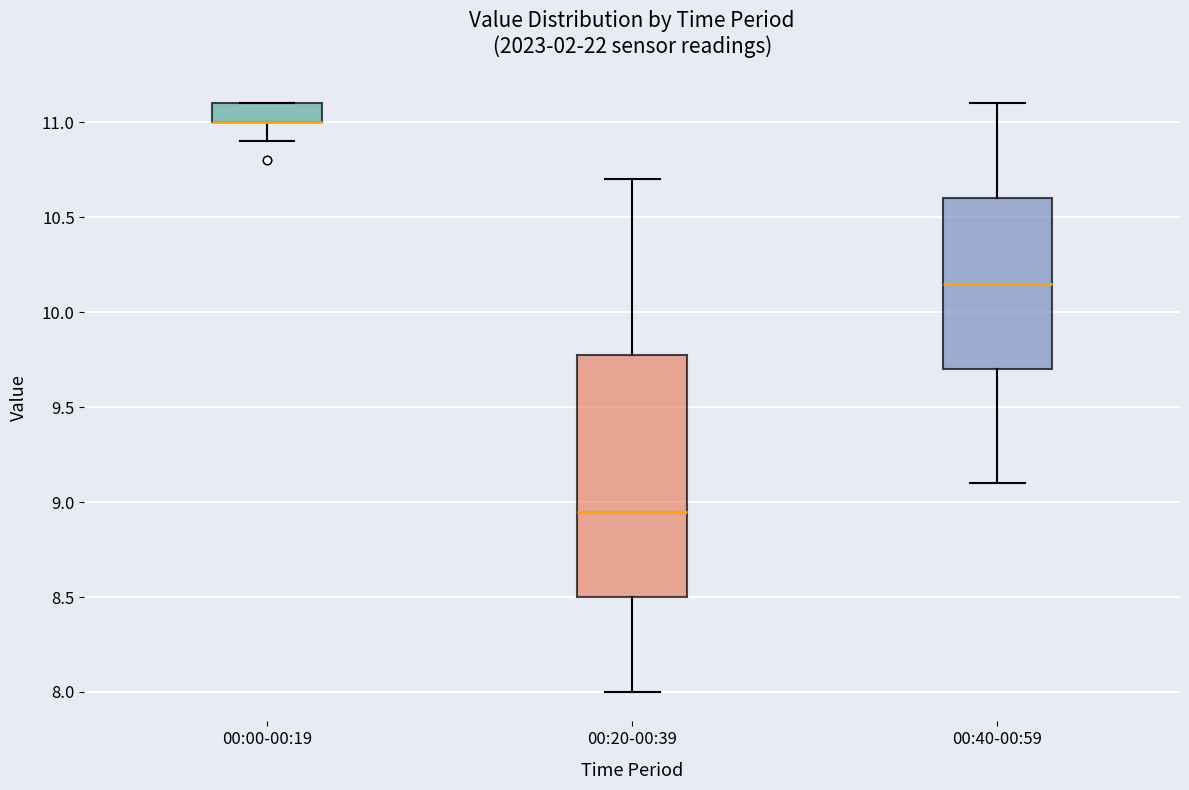

Reading left to right, read every box against the y-axis: the position of its median line, the range the box covers, and the ends of its whiskers. The values are not printed on the chart, so give them approximately, as read against the axis.

00:00-00:19: median 11.00 (drawn on the box's lower edge), box 11.00 to 11.10, whiskers 10.90 to 11.10
00:20-00:39: median 8.95, box 8.50 to 9.80, whiskers 8.00 to 10.70
00:40-00:59: median 10.15, box 9.70 to 10.60, whiskers 9.10 to 11.10